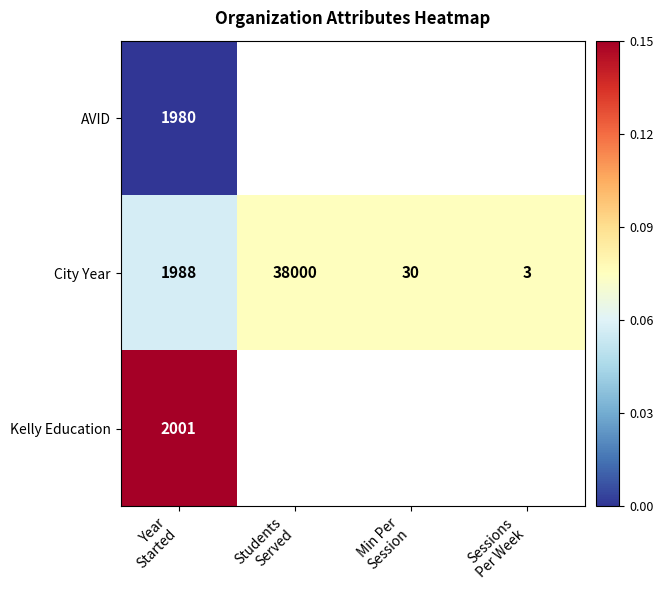

Between Min Per
Session and Year
Started, which is larger?

Year
Started